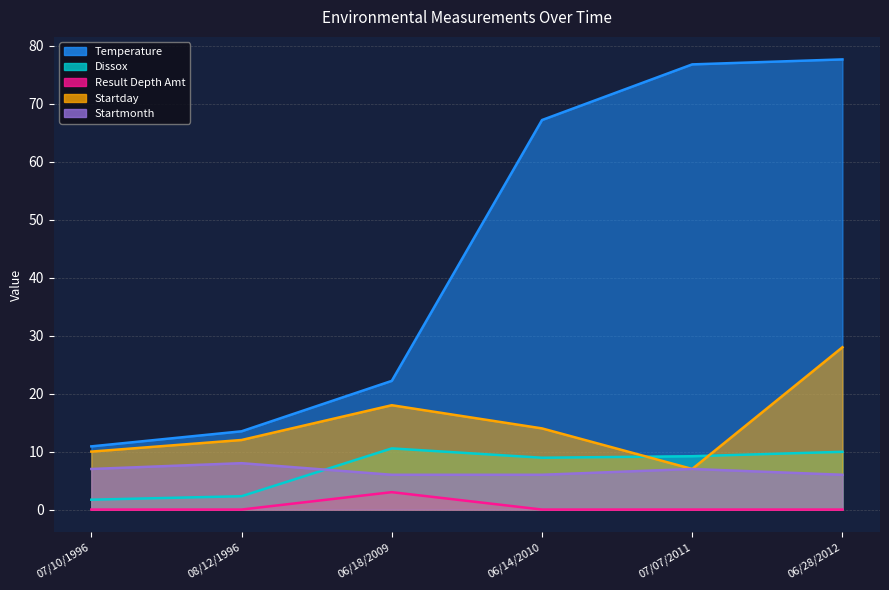

How many values in the Temperature series exceed 67?

3